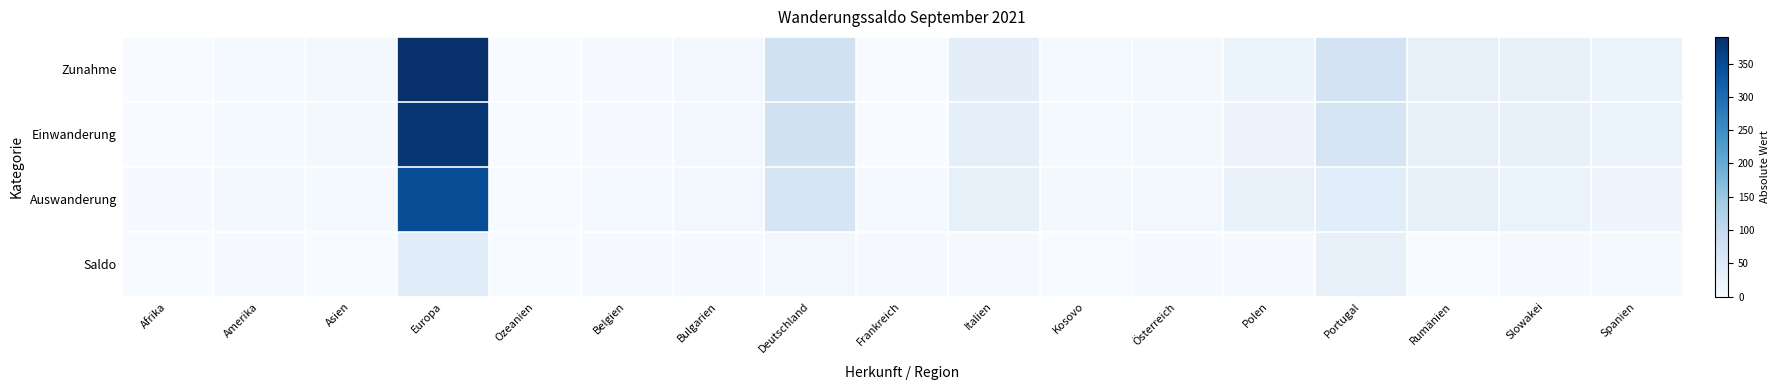

What is the total value across all series at Afrika?

5